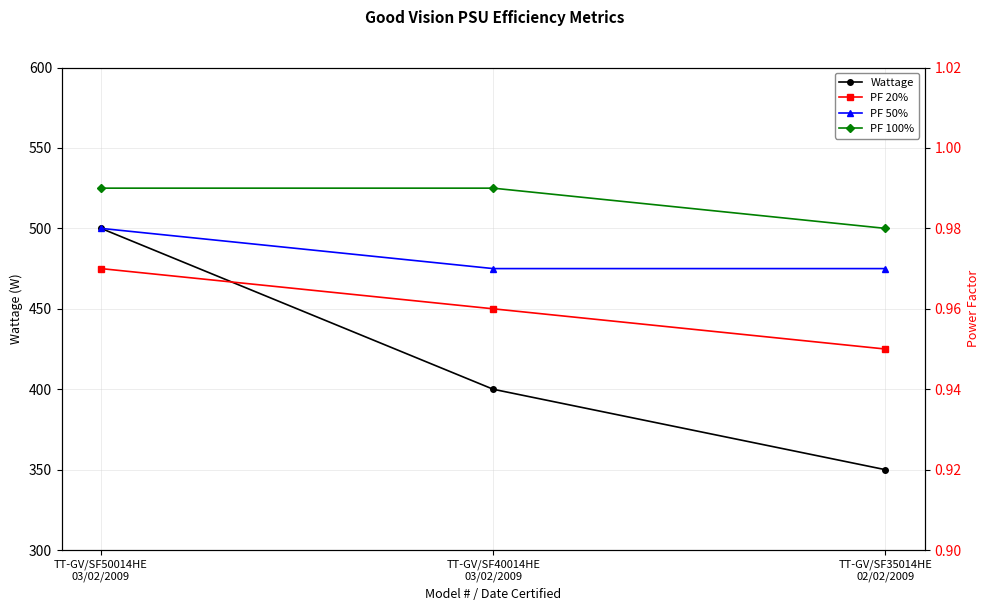

Does the chart display data point markers on the line(s)?

Yes